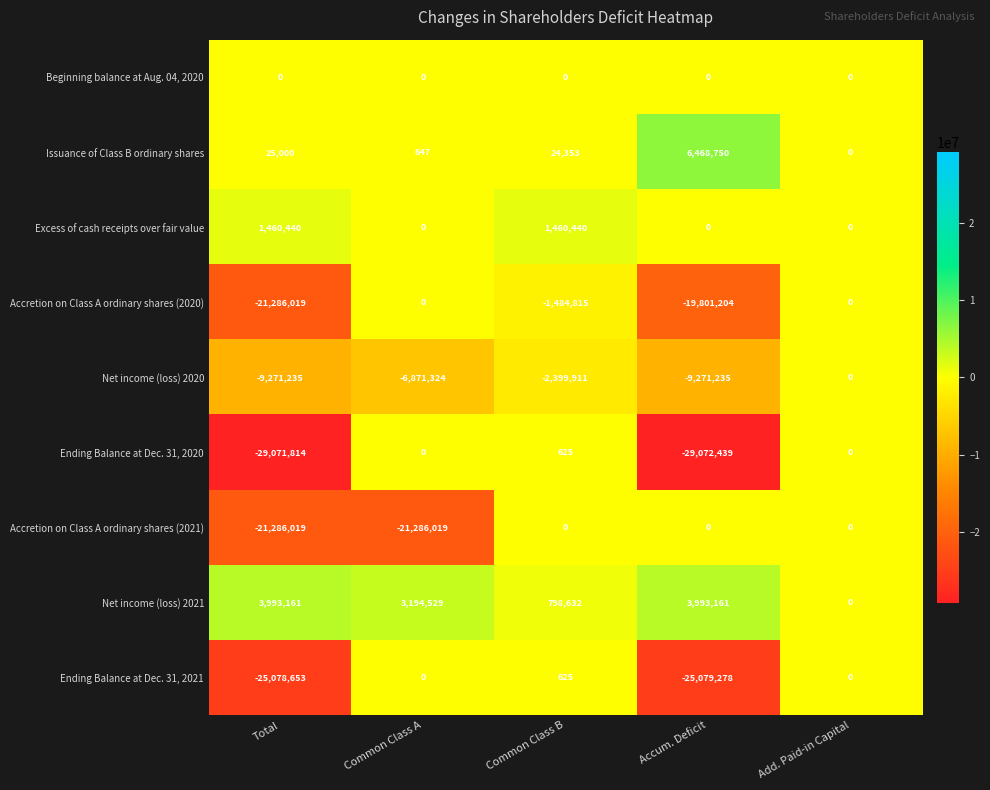

Which series has the widest spread of values?

Ending Balance at Dec. 31, 2020